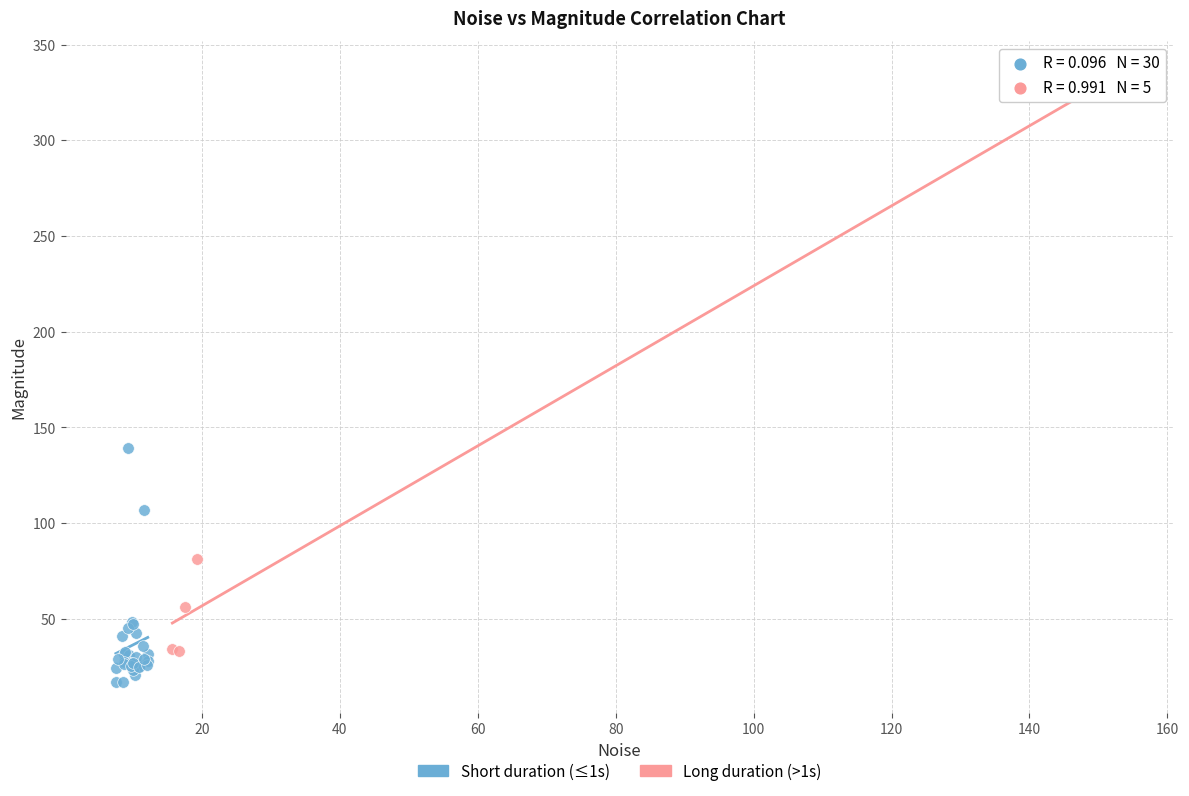

Which series contains the highest Y value?

Long duration (>1s)